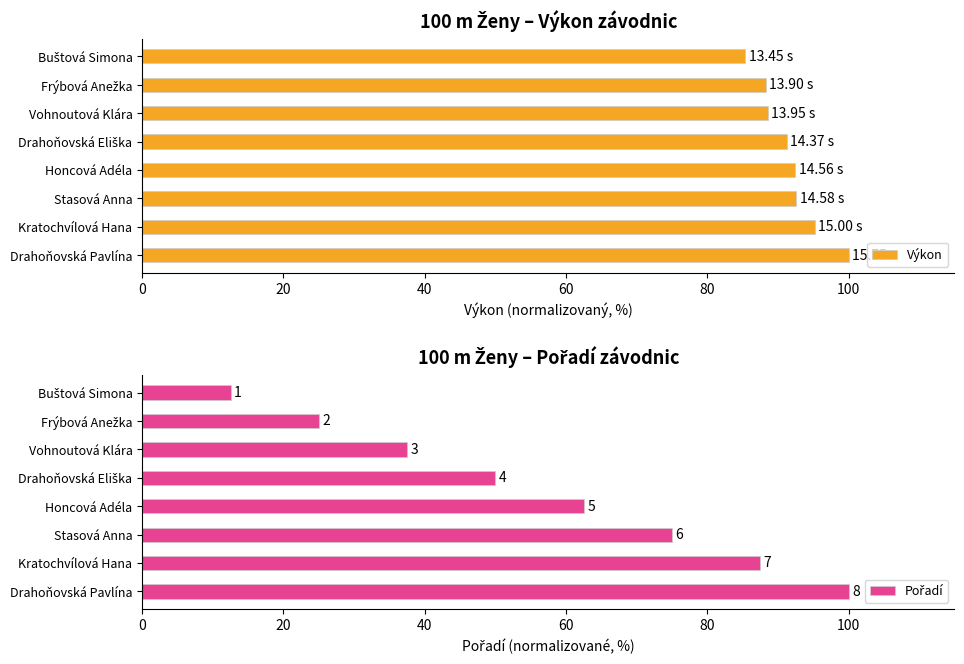

What is the average value of the Výkon series?

91.7